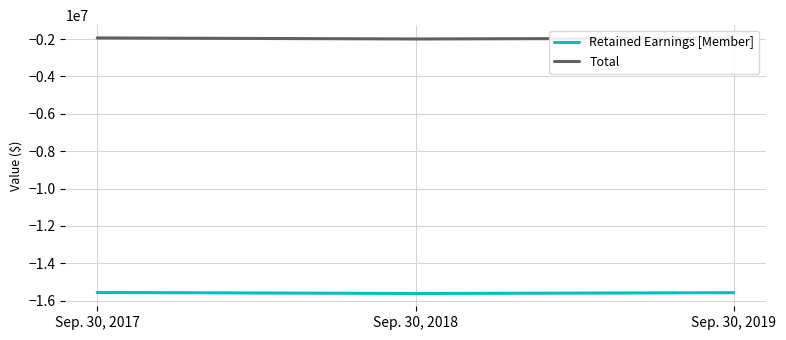

At which label does Total first exceed -1953553?

Sep. 30, 2017